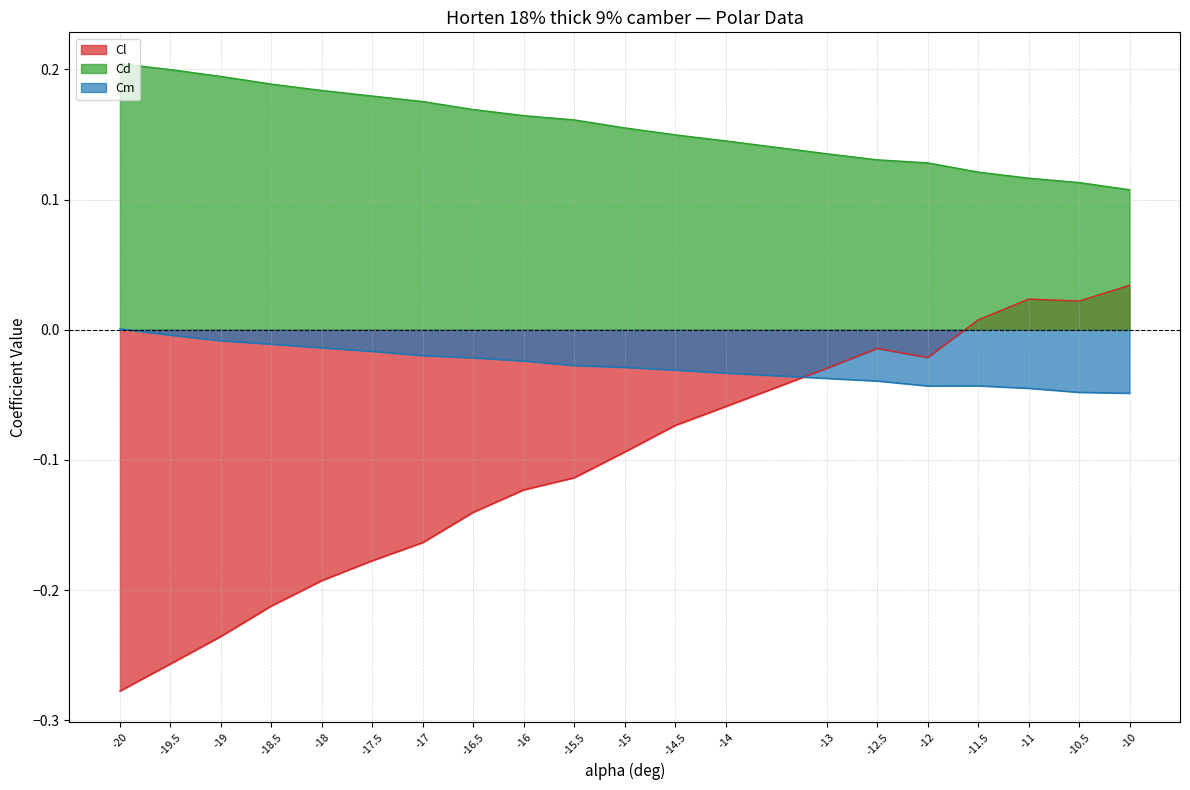

Reading left to right, extract all data points from this chart.

Cl: -0.3	-0.3	-0.2	-0.2	-0.2	-0.2	-0.2	-0.1	-0.1	-0.1	-0.1	-0.1	-0.1	-0.0	-0.0	-0.0	0.0	0.0	0.0	0.0
Cd: 0.2	0.2	0.2	0.2	0.2	0.2	0.2	0.2	0.2	0.2	0.2	0.1	0.1	0.1	0.1	0.1	0.1	0.1	0.1	0.1
Cm: 0.0	-0.0	-0.0	-0.0	-0.0	-0.0	-0.0	-0.0	-0.0	-0.0	-0.0	-0.0	-0.0	-0.0	-0.0	-0.0	-0.0	-0.0	-0.0	-0.0